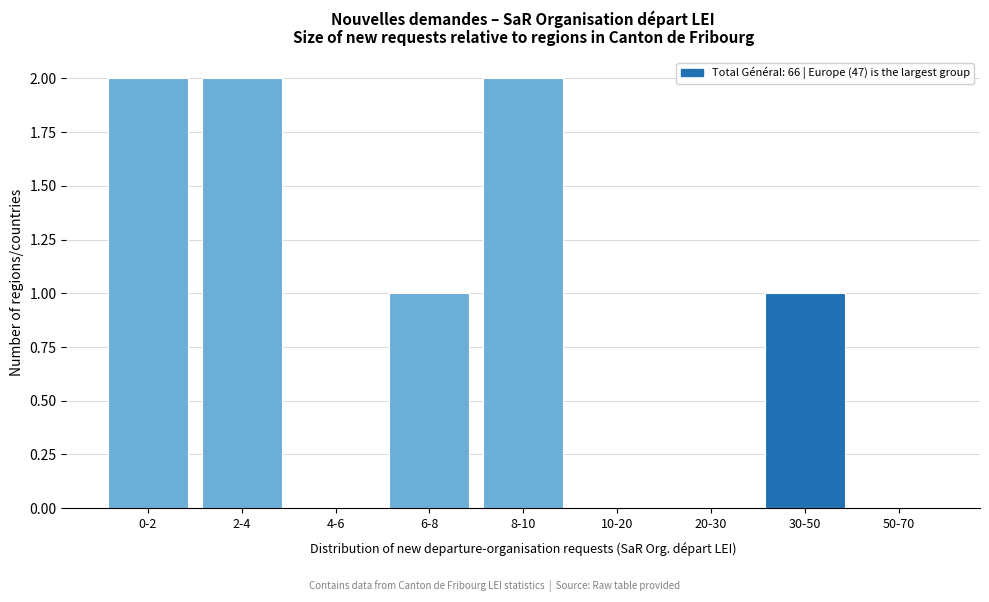

Reading left to right, what are all the values shown in this chart?

0-2=2	2-4=2	4-6=0	6-8=1	8-10=2	10-20=0	20-30=0	30-50=1	50-70=0